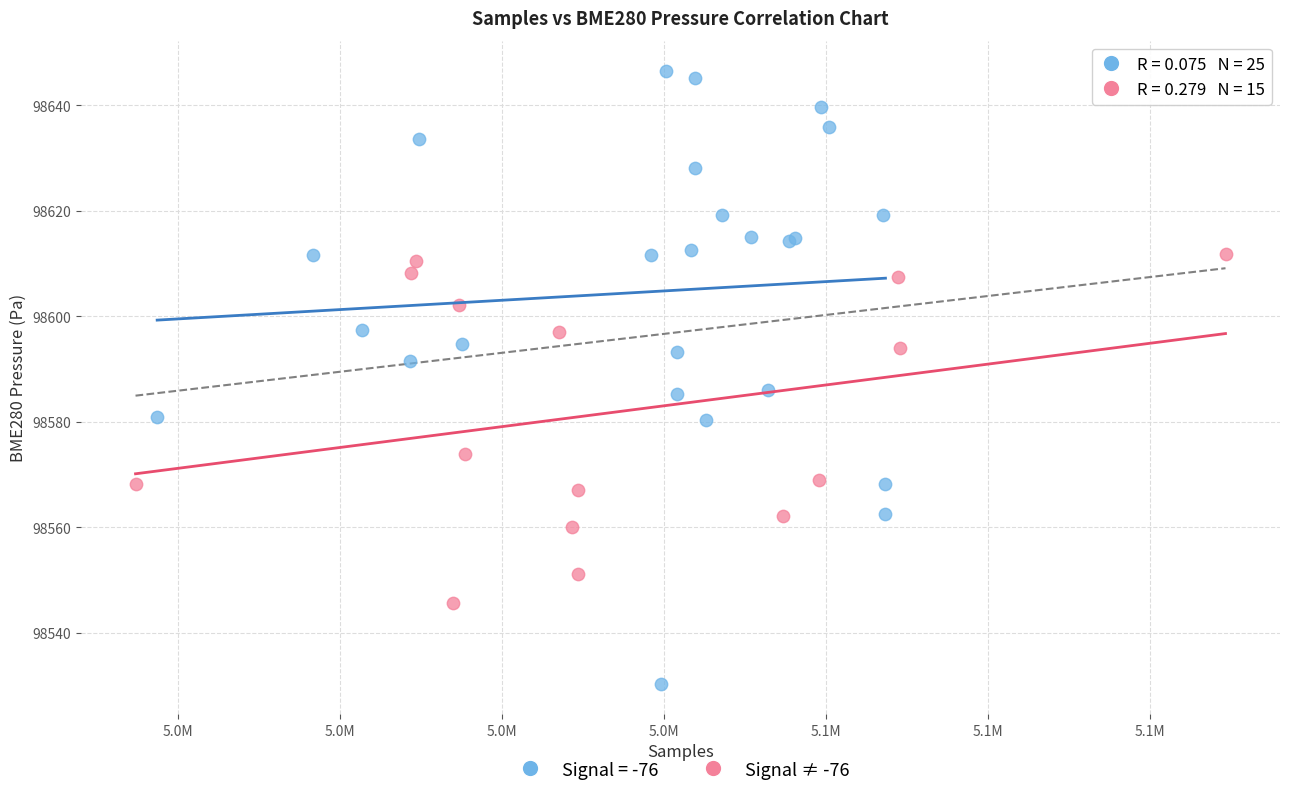

Which series reaches the maximum Y coordinate?

Signal = -76